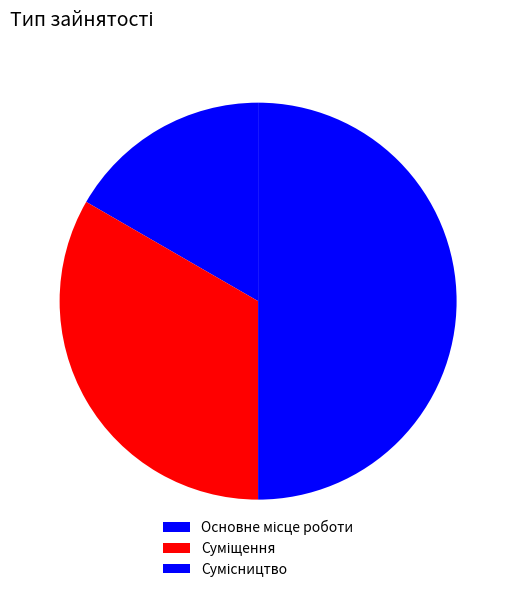

How many slices are in this pie chart?

3